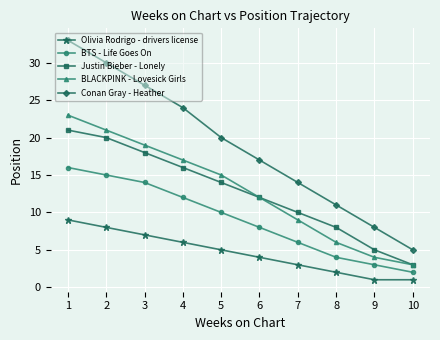

The BTS - Life Goes On series shows 5 at 9. True or false?

False